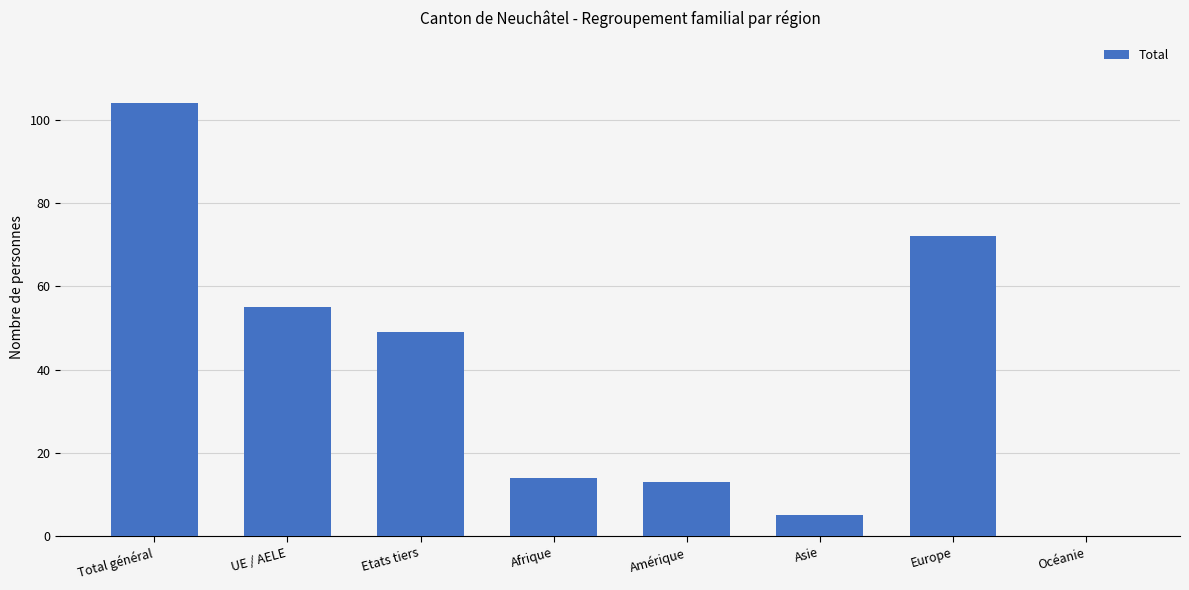

What is the difference between the values at Europe and Asie?

67